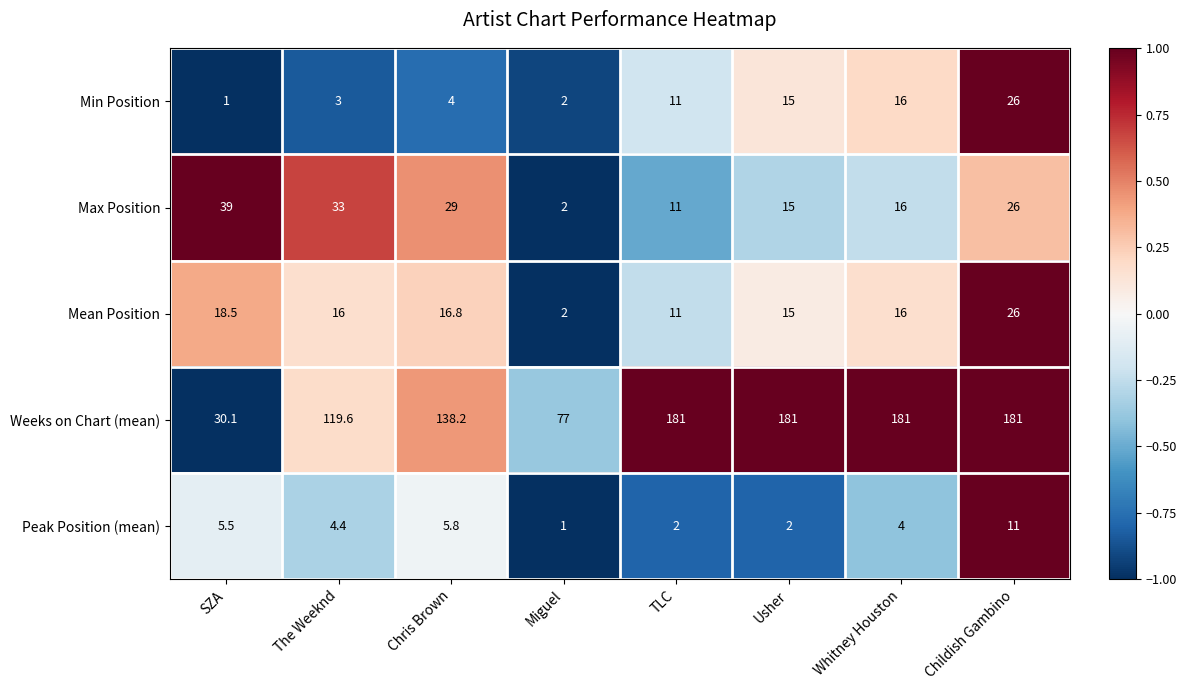

Which category has the highest value in the Max Position series?

SZA